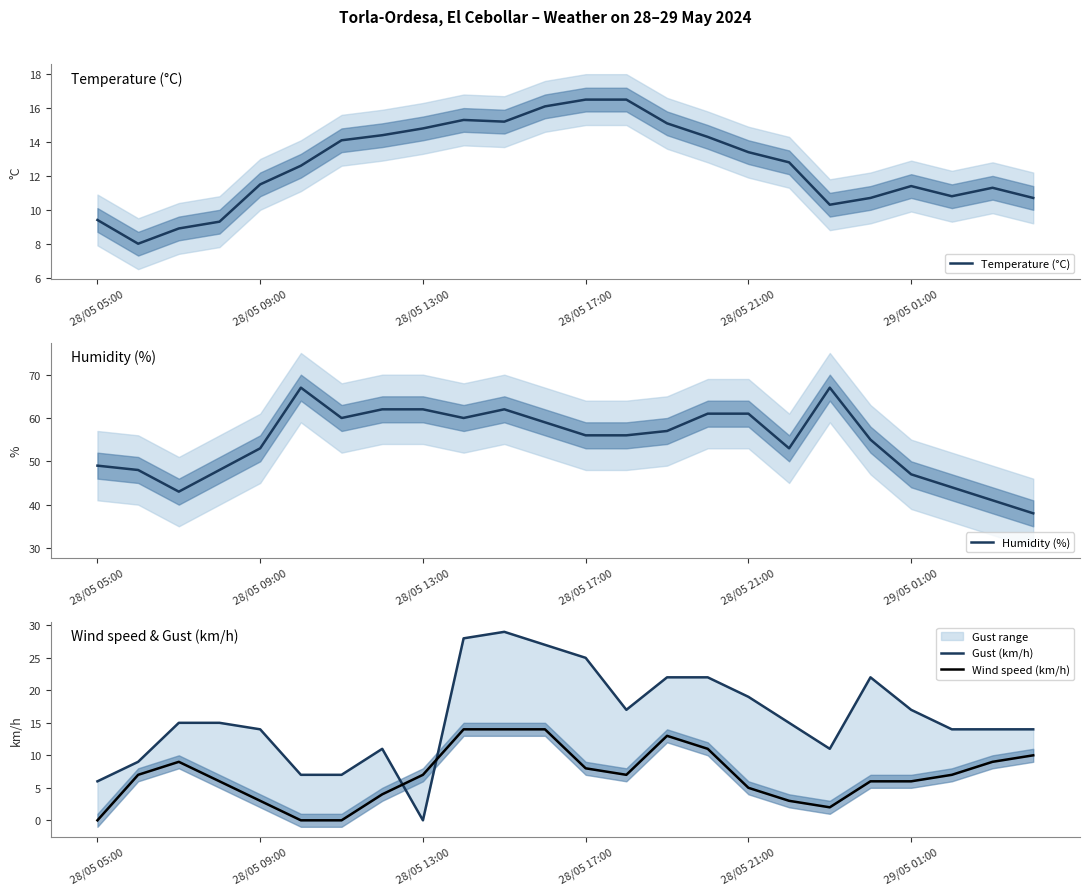

Which series has the largest range (max minus min)?

Humidity (%)